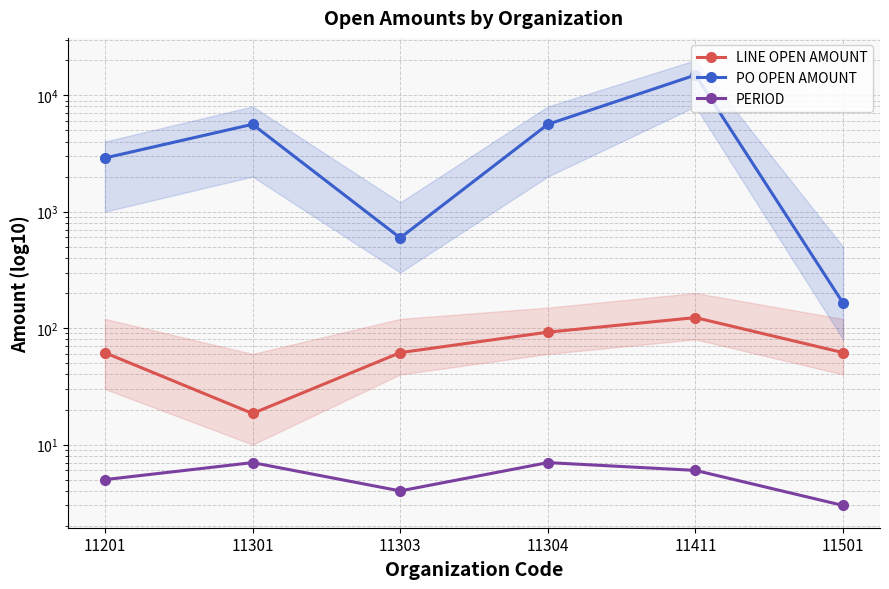

Reading left to right, extract all data points from this chart.

LINE OPEN AMOUNT: 11201=61.5	11301=18.5	11303=61.6	11304=92.3	11411=123.1	11501=61.6
PO OPEN AMOUNT: 11201=2891.0	11301=5624.6	11303=595.3	11304=5624.6	11411=14908.8	11501=164.0
PERIOD: 11201=5.0	11301=7.0	11303=4.0	11304=7.0	11411=6.0	11501=3.0